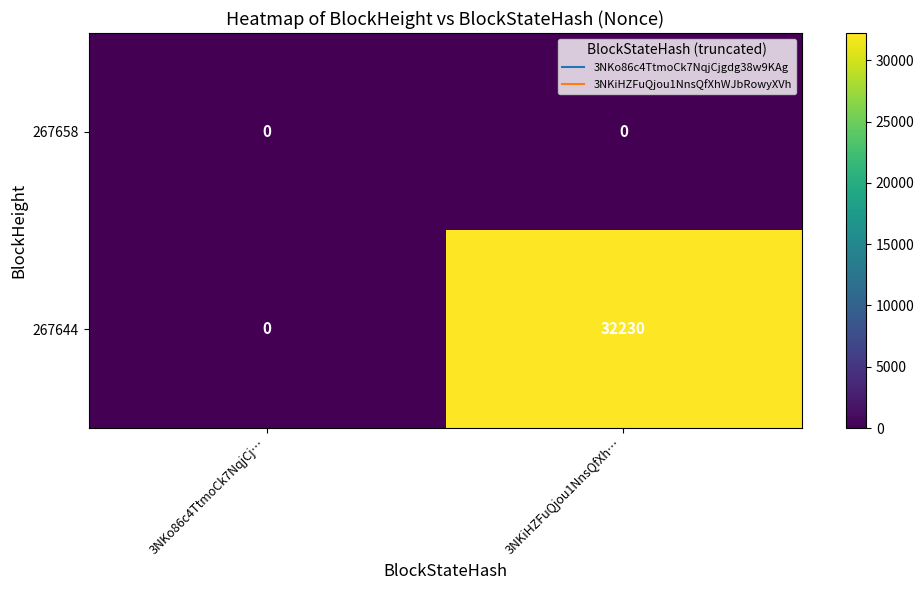

Which series has the largest total across all categories?

267644